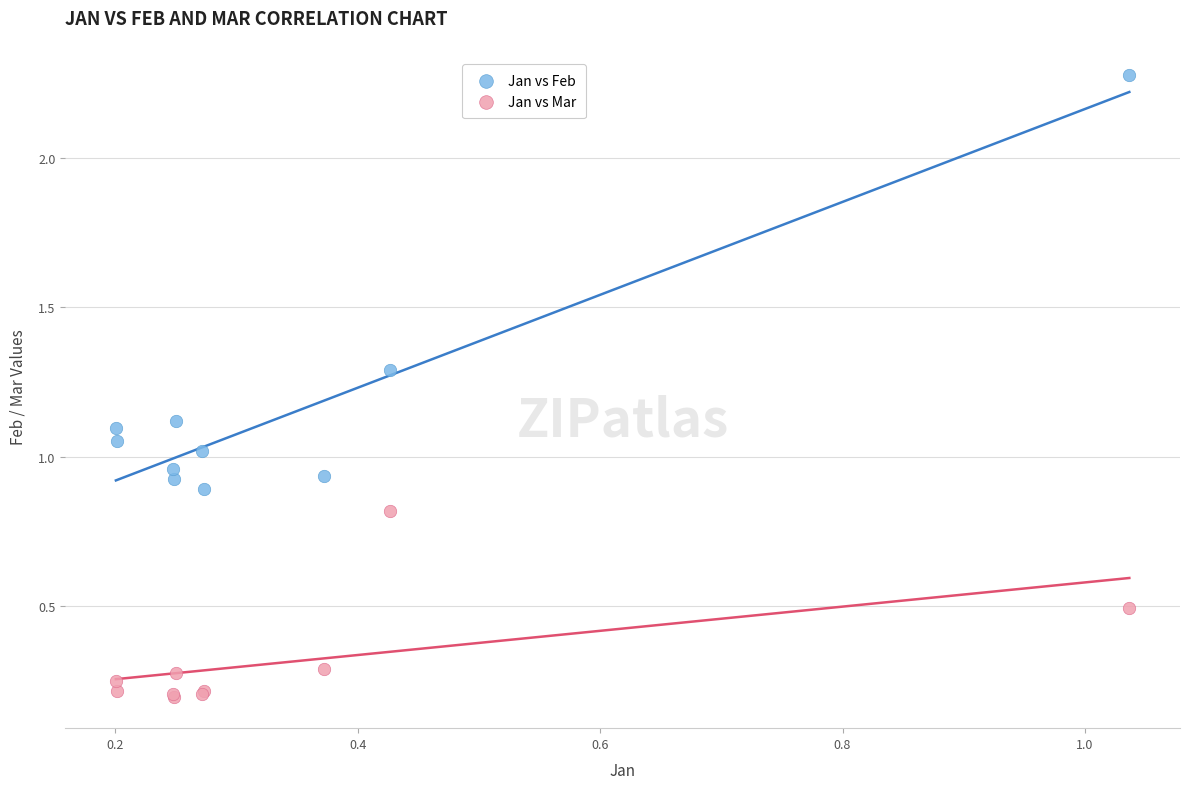

Which series reaches the maximum Y coordinate?

Jan vs Feb